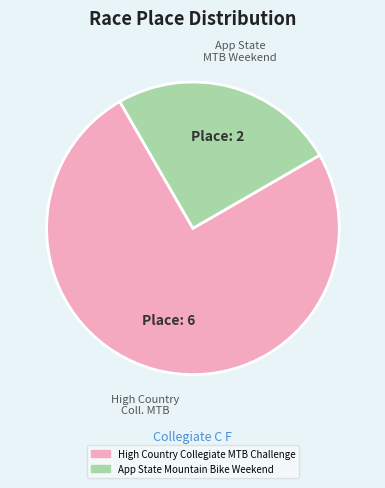

Which category has the smallest portion of the pie?

App State Mountain Bike Weekend